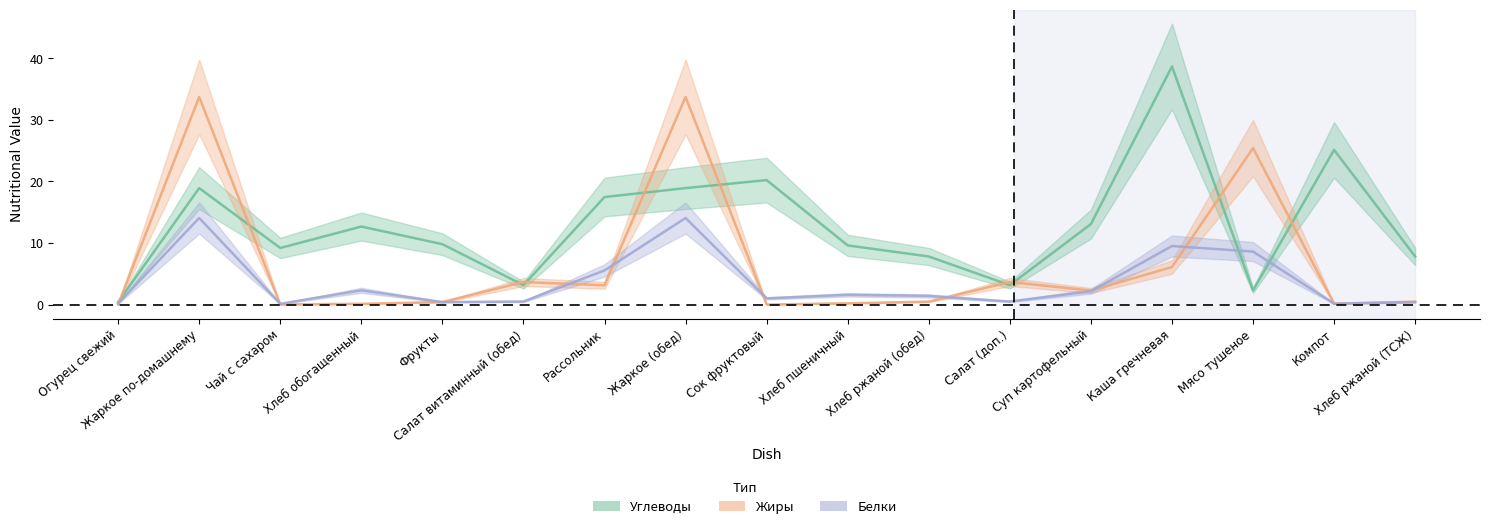

What is the sum of all Жиры values?

113.4